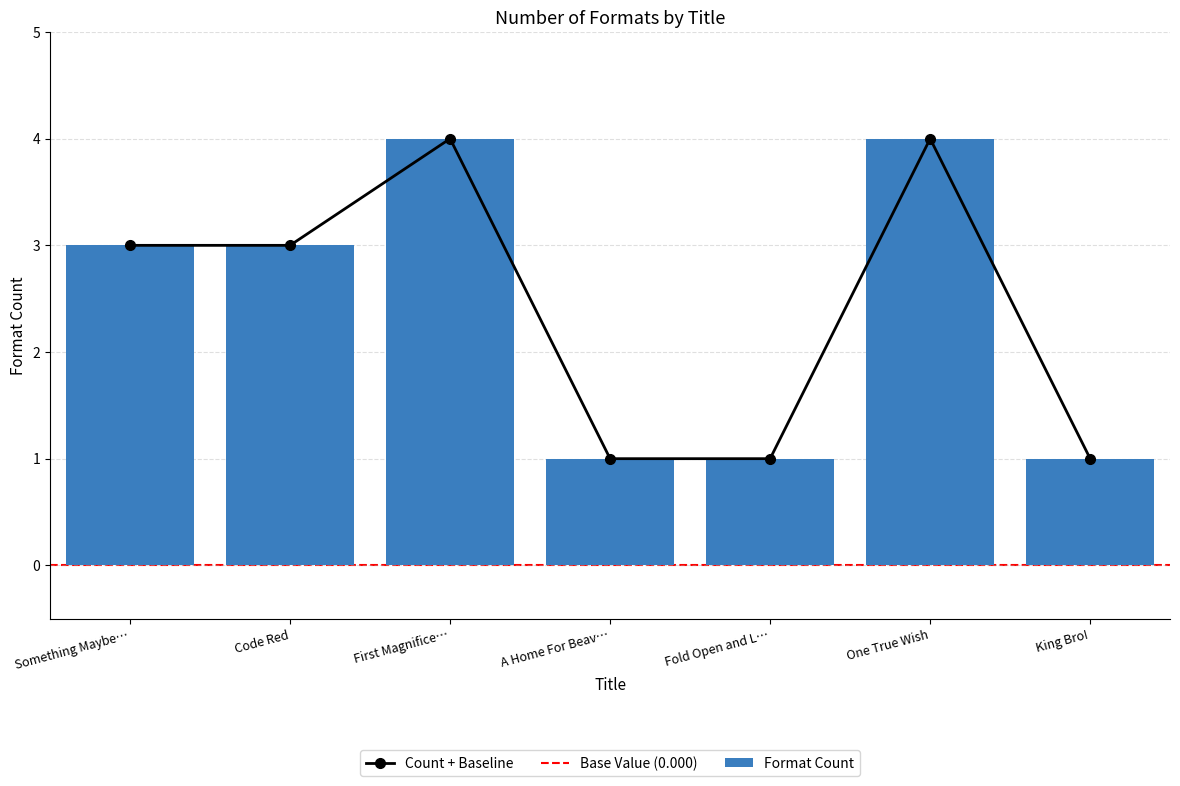

What is the average value?

2